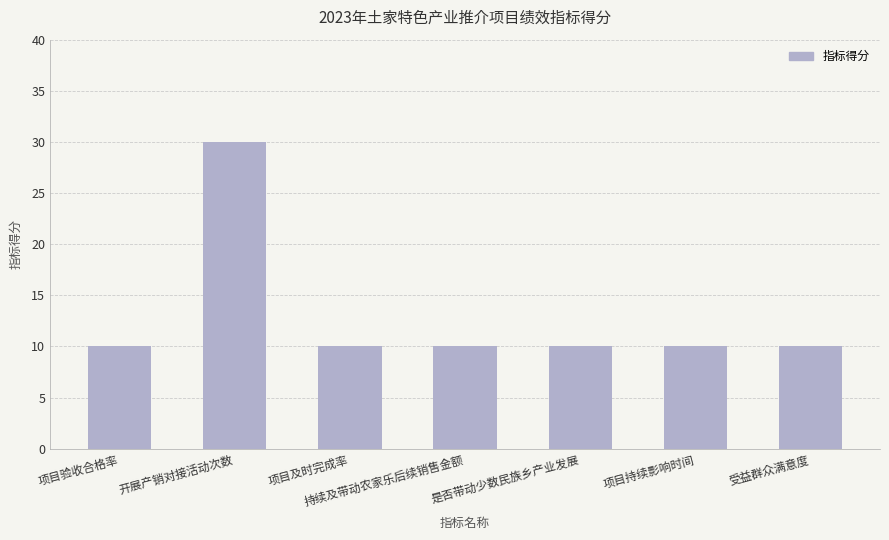

Reading left to right, extract all data points from this chart.

10	30	10	10	10	10	10